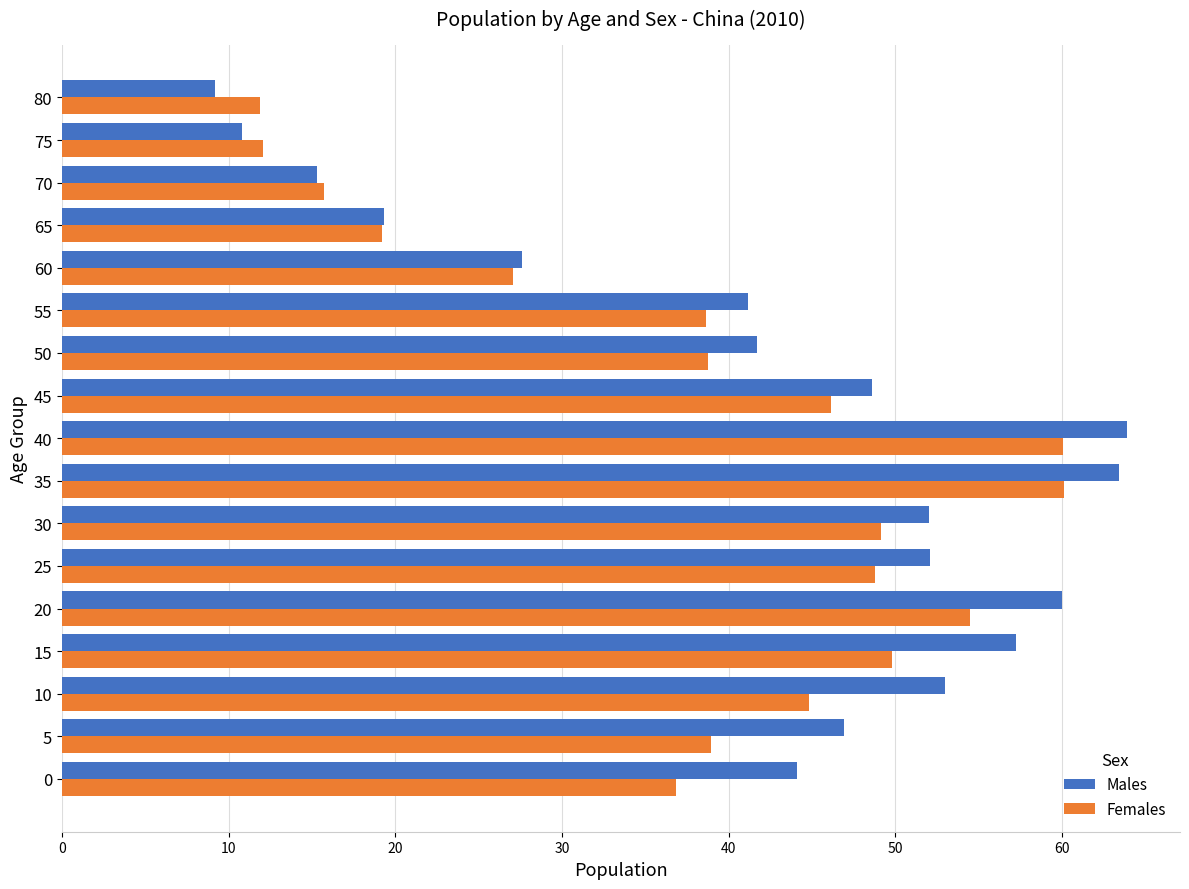

Which series has the largest total across all categories?

Males